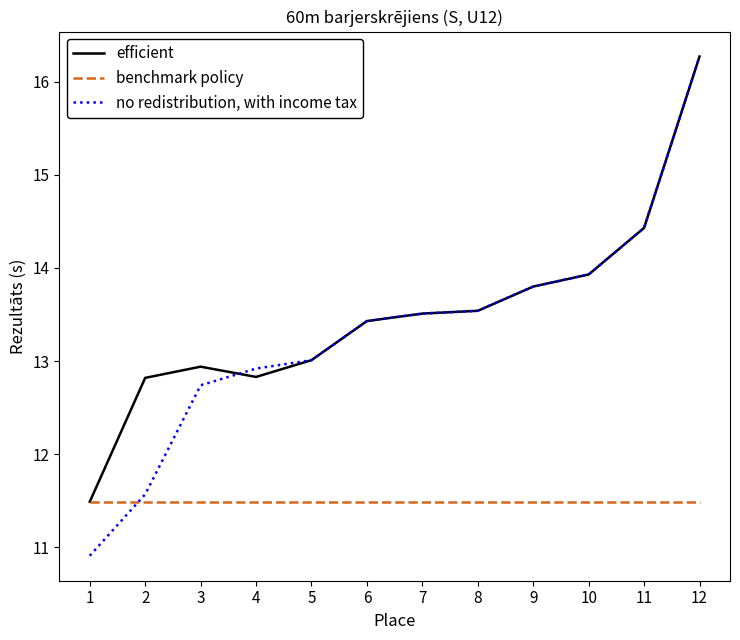

The benchmark policy series shows 11.5 at 7. True or false?

True